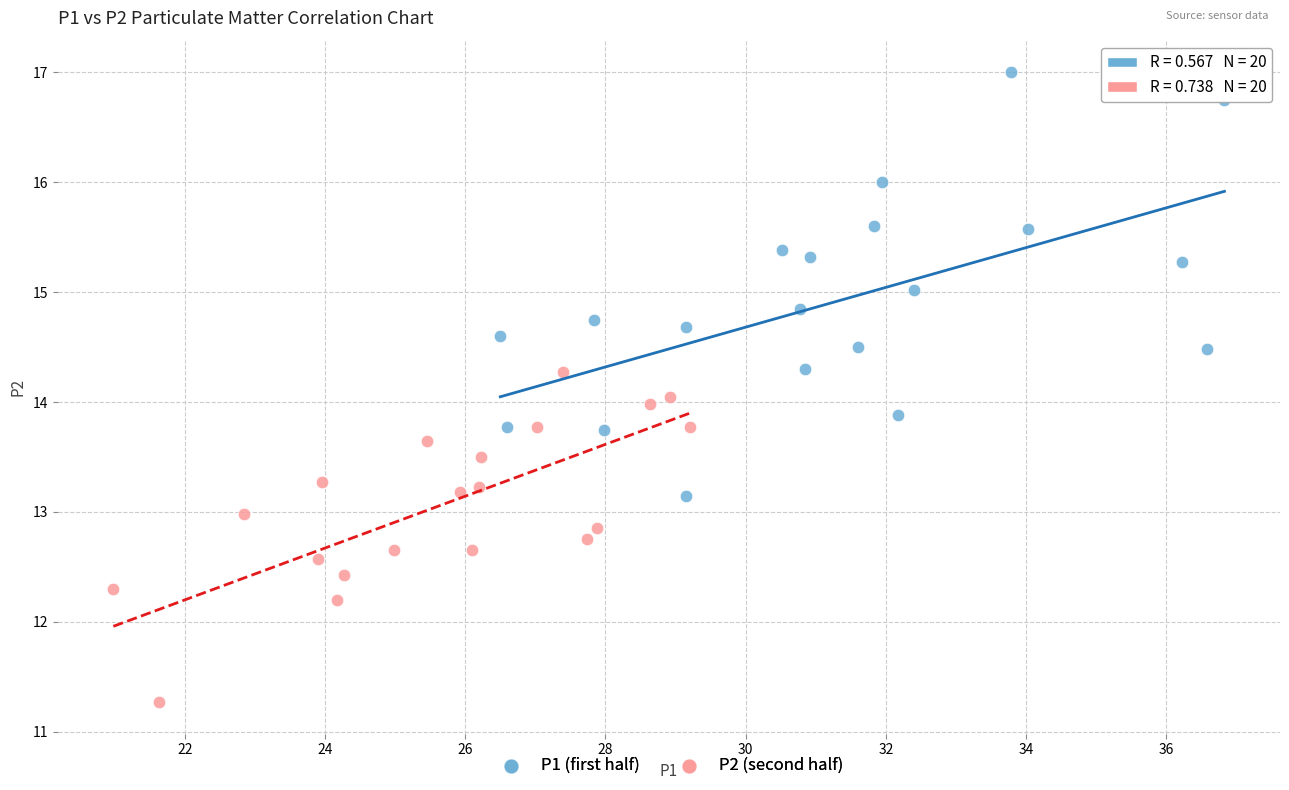

Which series has the widest spread of Y values?

P1 (first half)